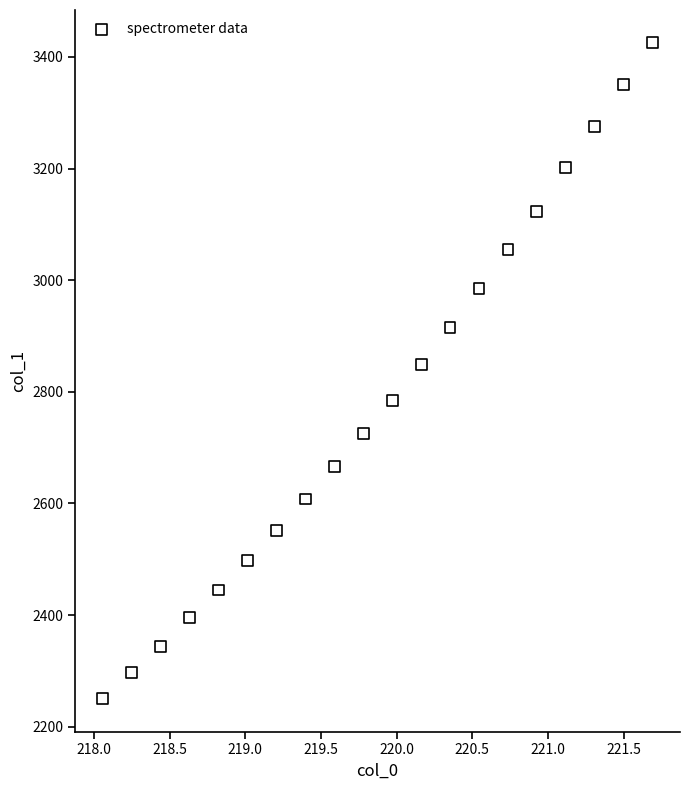

What is the range of X values (max minus min)?

3.6